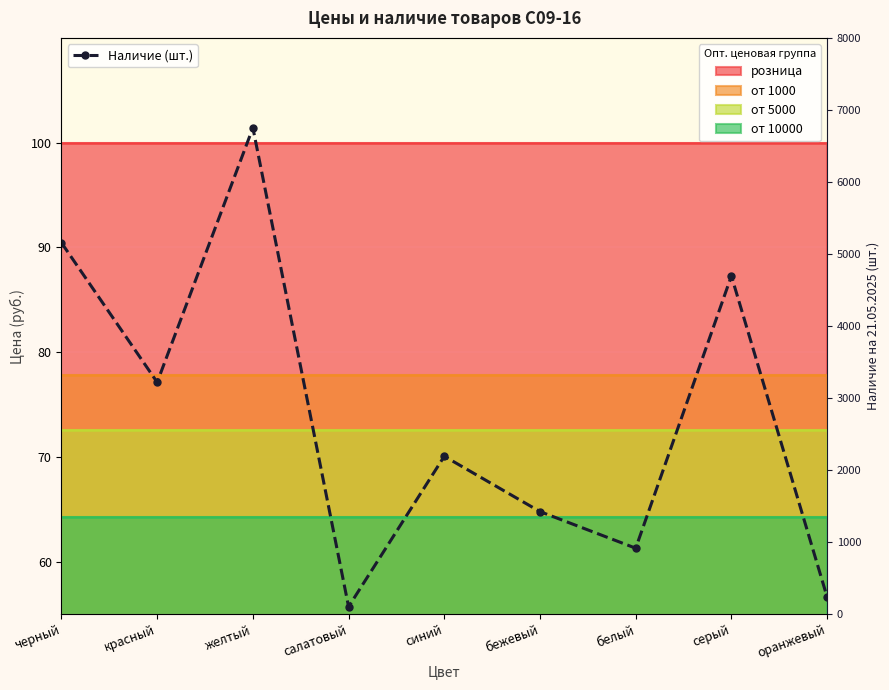

Between бежевый and черный, which is larger?

черный